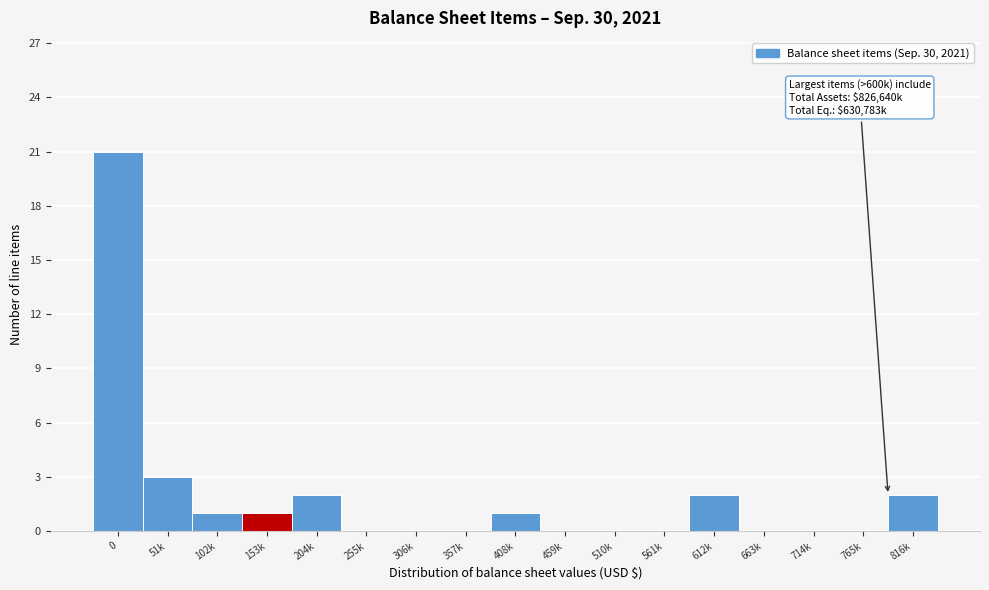

Reading left to right, what are all the values shown in this chart?

0=21	51k=3	102k=1	153k=1	204k=2	255k=0	306k=0	357k=0	408k=1	459k=0	510k=0	561k=0	612k=2	663k=0	714k=0	765k=0	816k=2